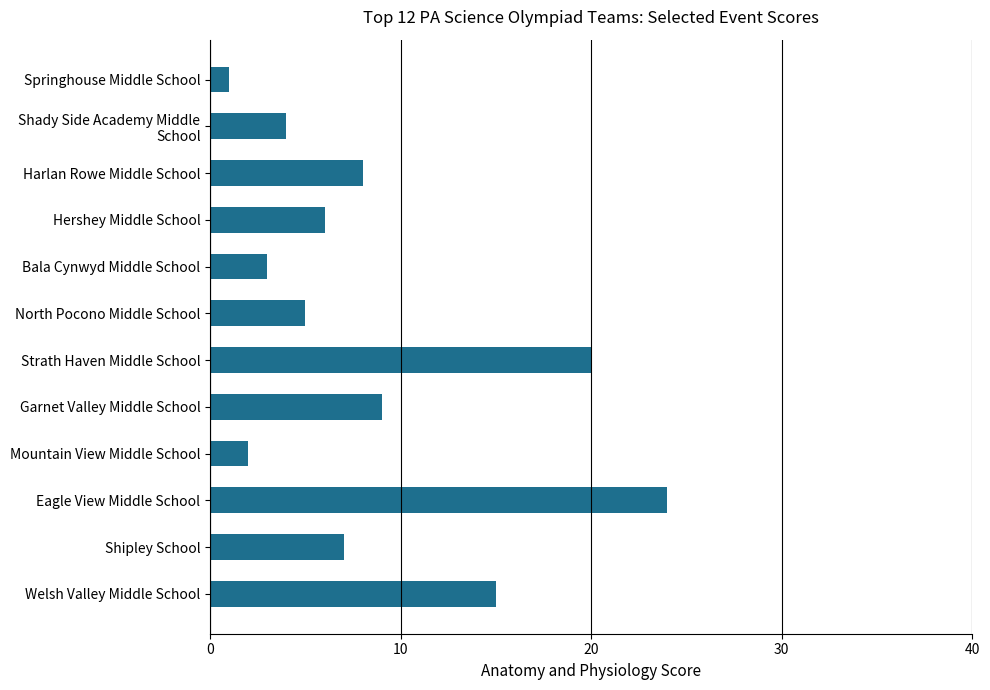

The value at Harlan Rowe Middle School is 8. True or false?

True